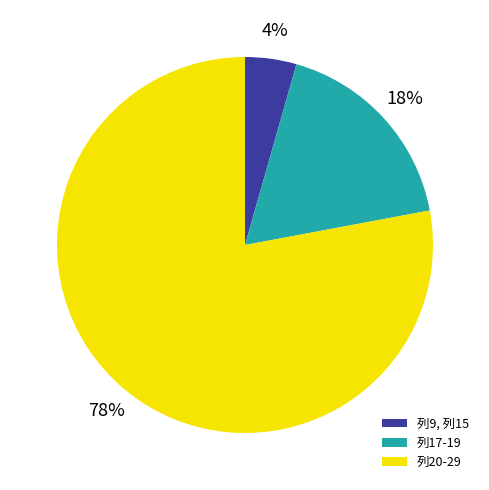

To the nearest percent, what is the average slice percentage?

33%